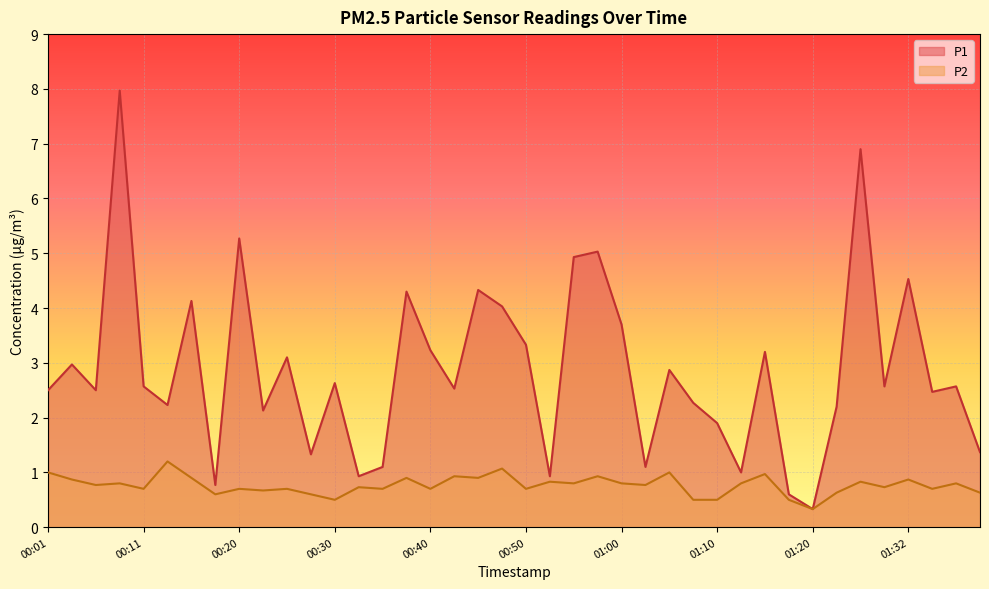

The P2 series shows 0.6 at 00:28. True or false?

True